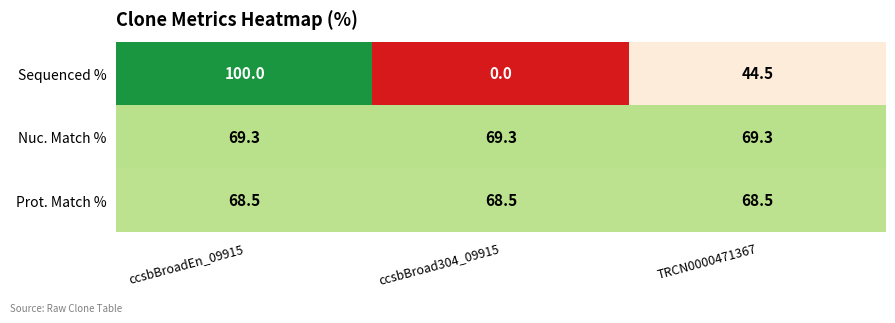

At which label is Sequenced % closest to 50?

TRCN0000471367